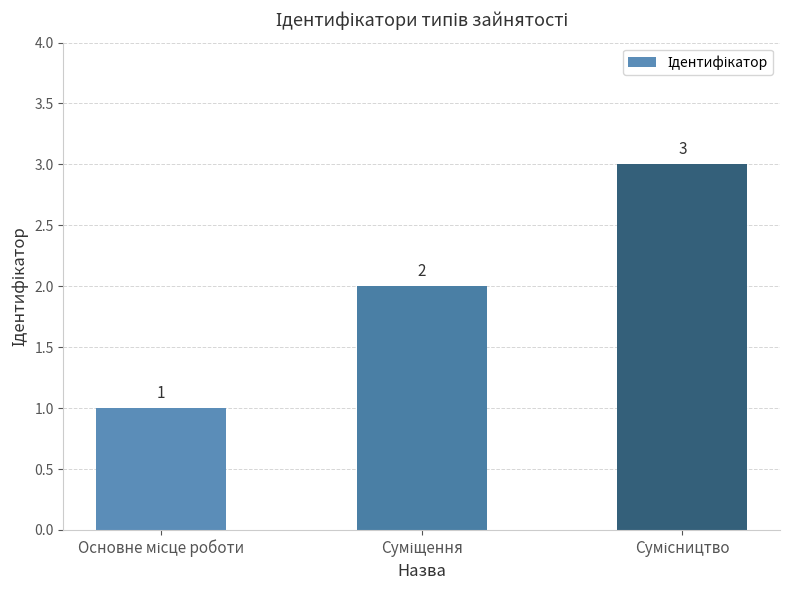

Are the bars grouped side by side (vs. stacked)?

No